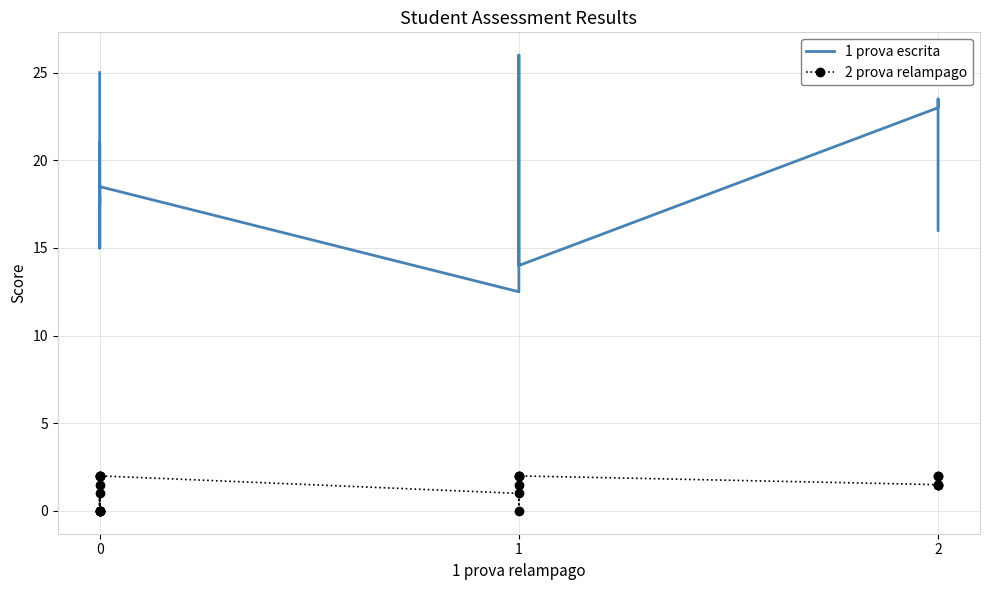

What is the sum of all 2 prova relampago values?

27.5